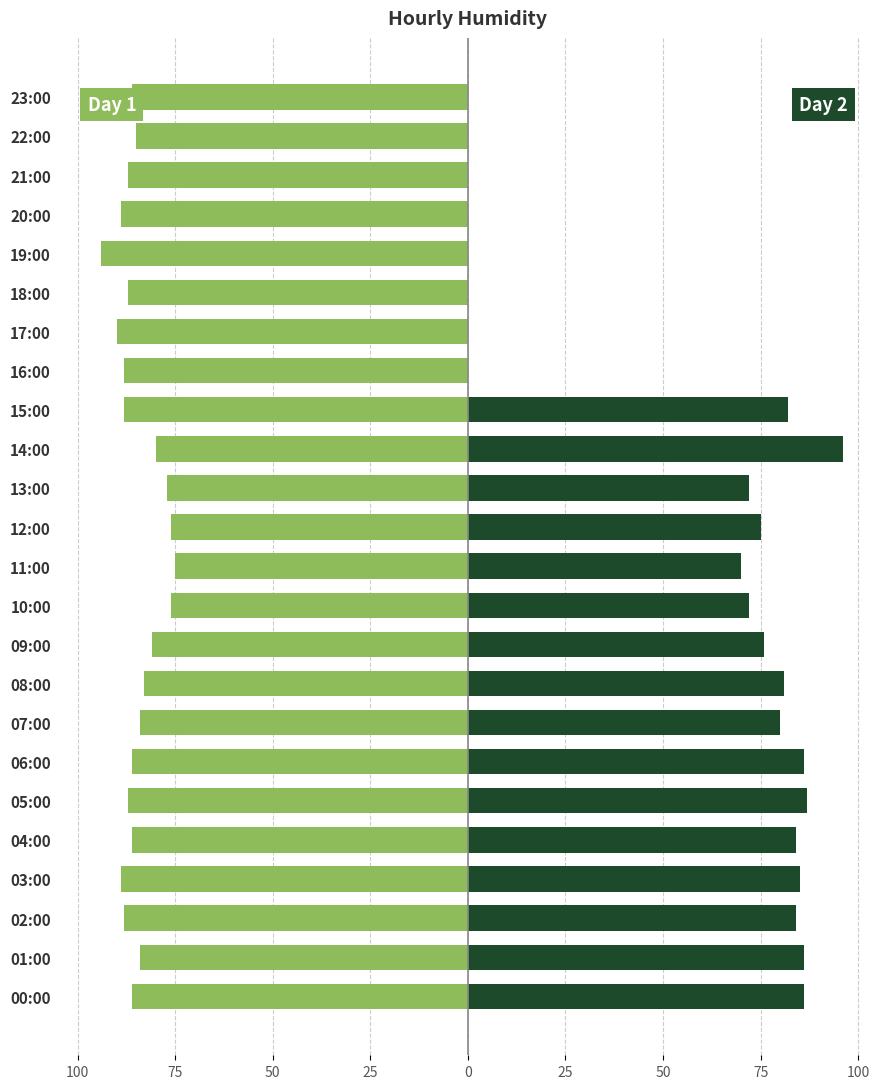

At how many categories does at least one series exceed -35?

24